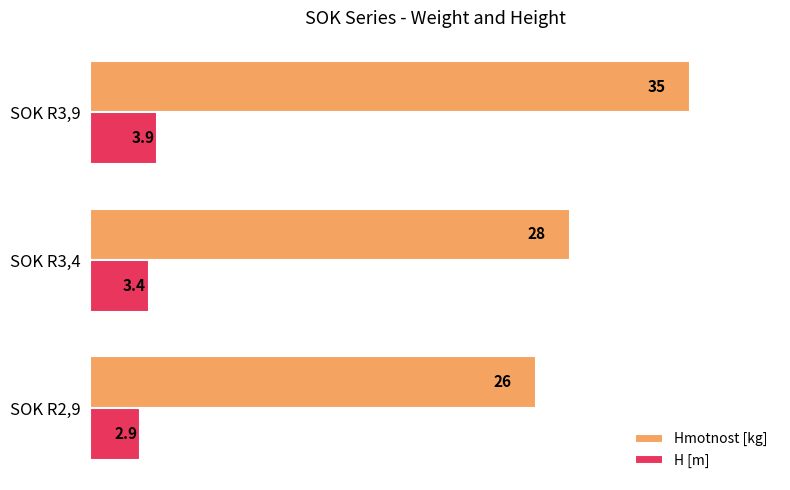

What is the minimum value for Hmotnost [kg]?

26.0